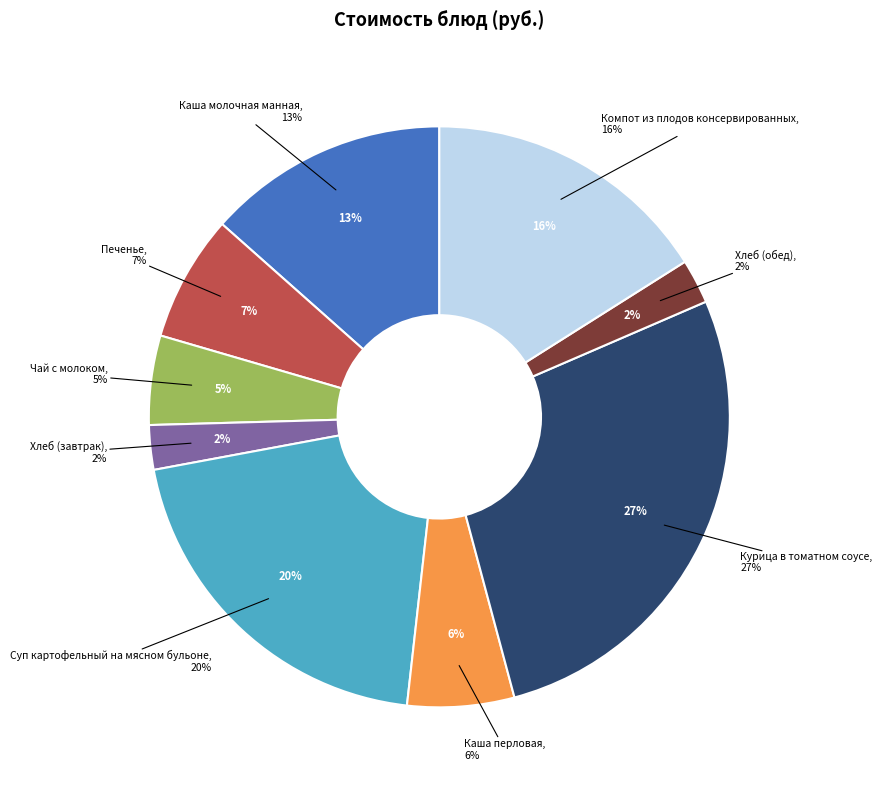

To the nearest percent, what portion does Хлеб (завтрак) represent?

2%